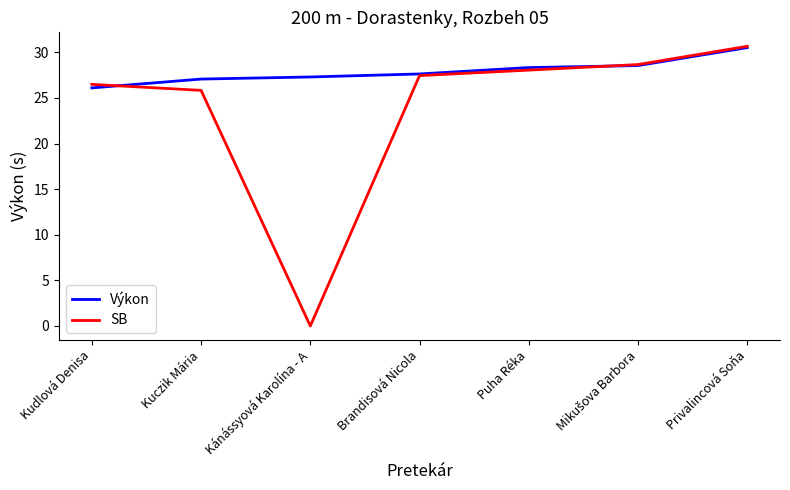

At which label is SB closest to 15?

Kuczik Mária